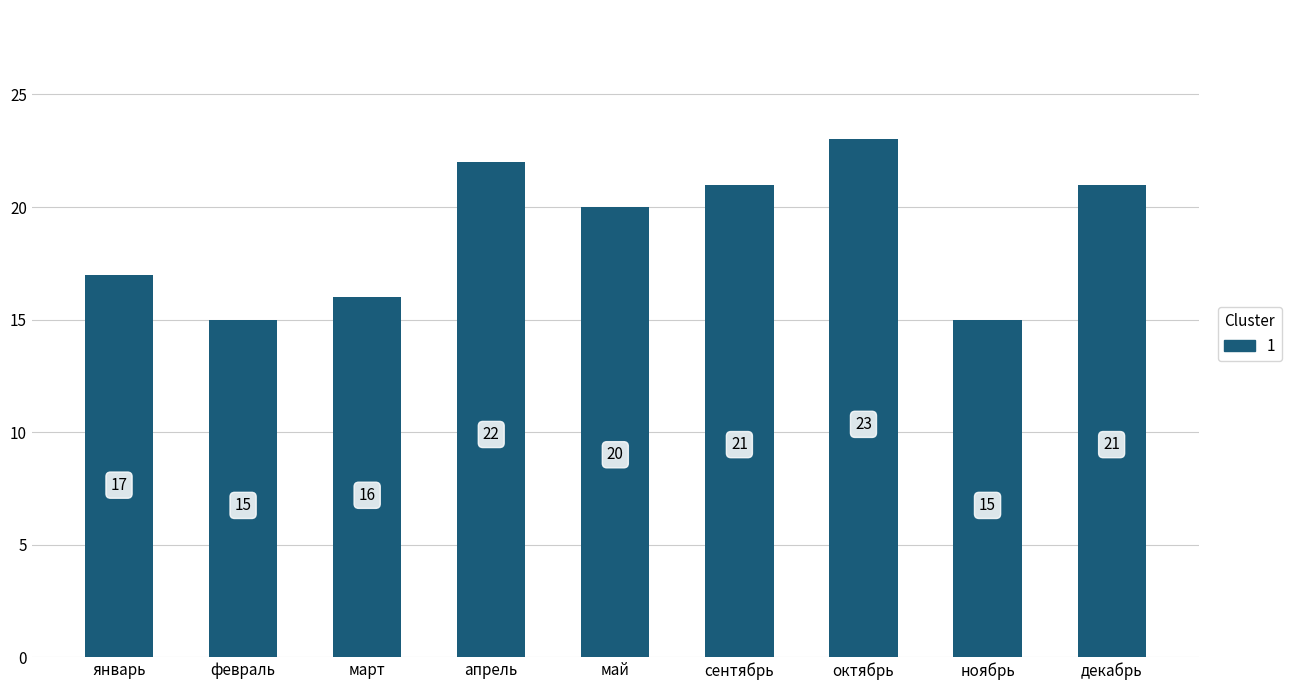

True or false: the data shows 5 at март.

False